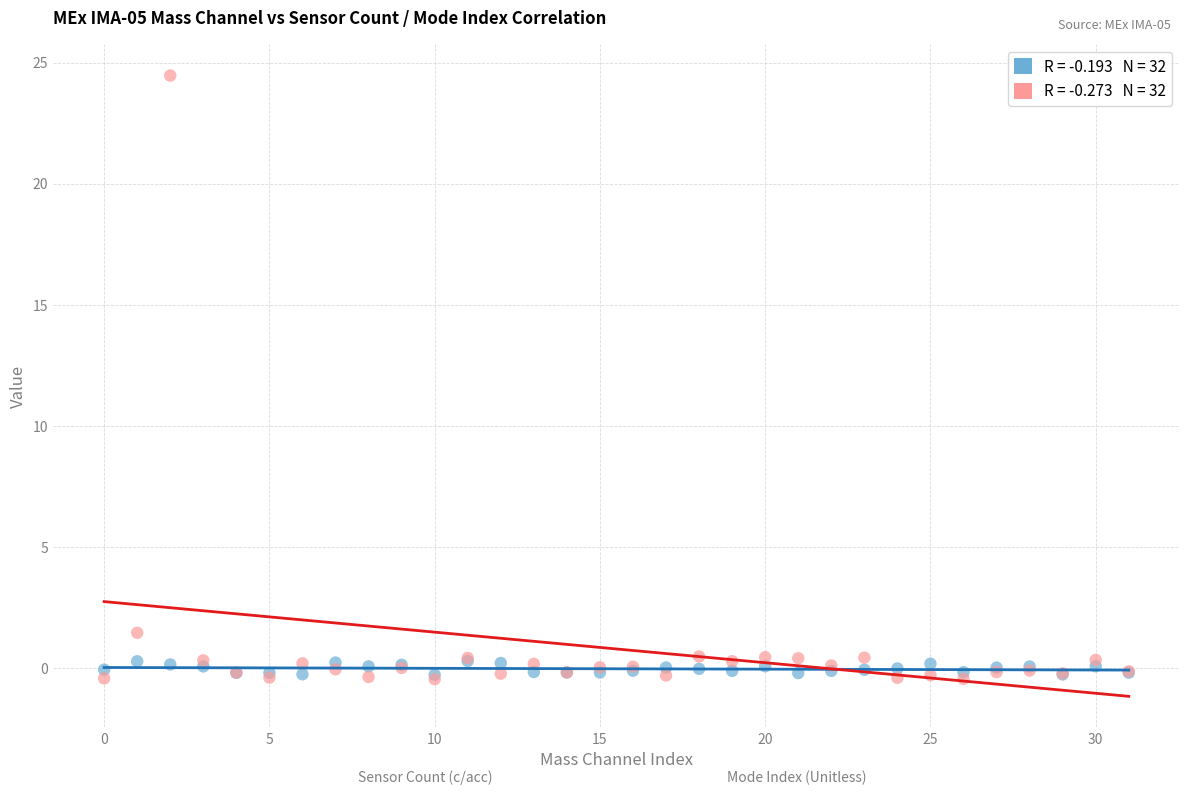

Across all series, what Y value is closest to 12?

1.4